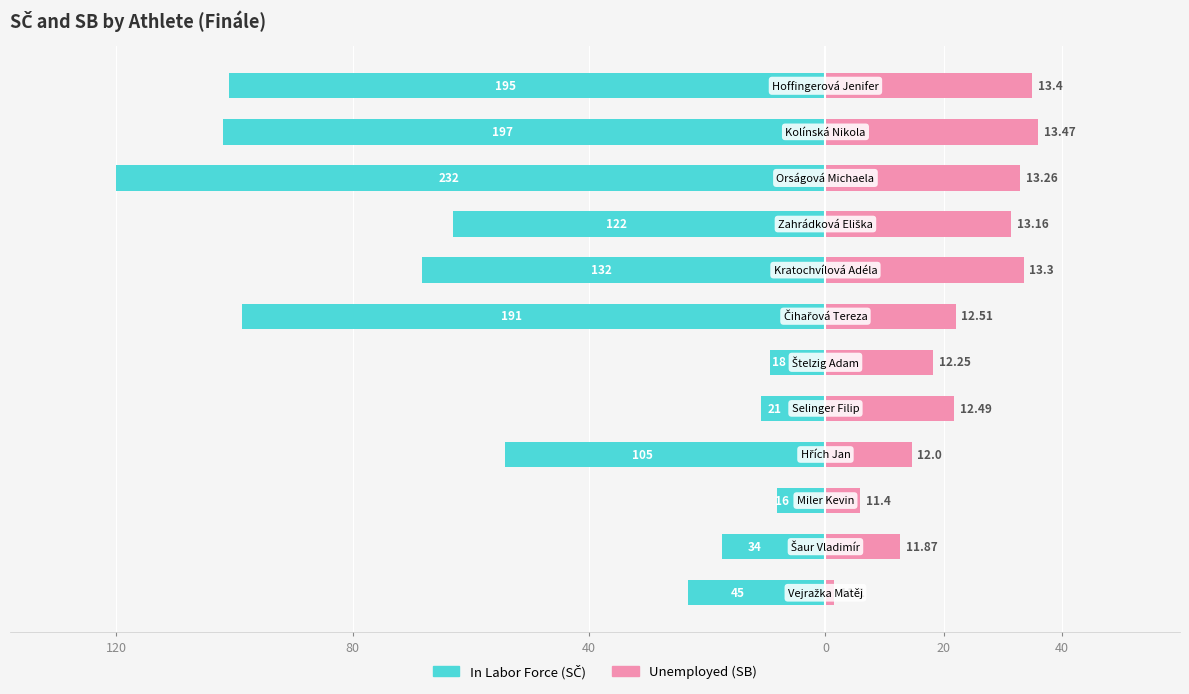

What is the highest value of the Unemployed series?

36.0